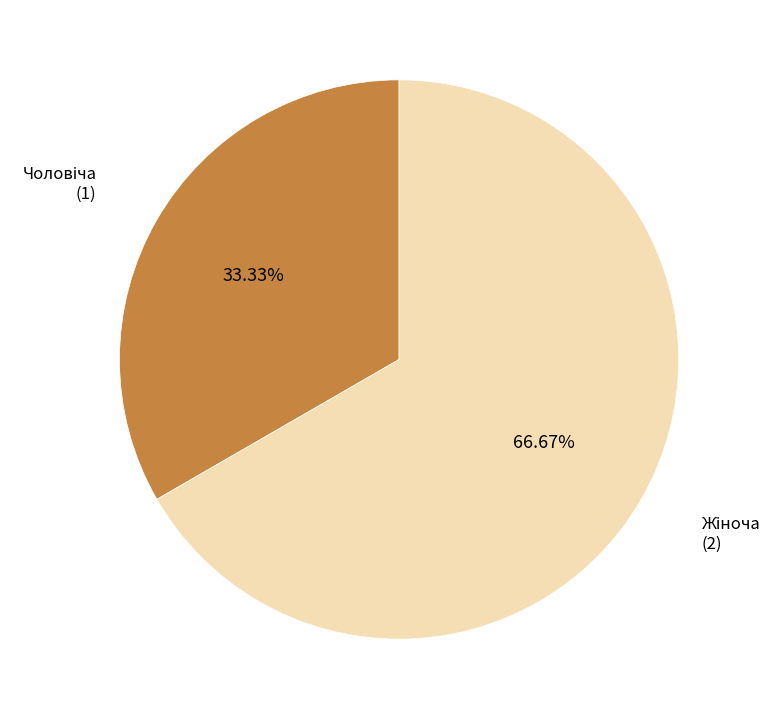

How many segments does this pie chart have?

2